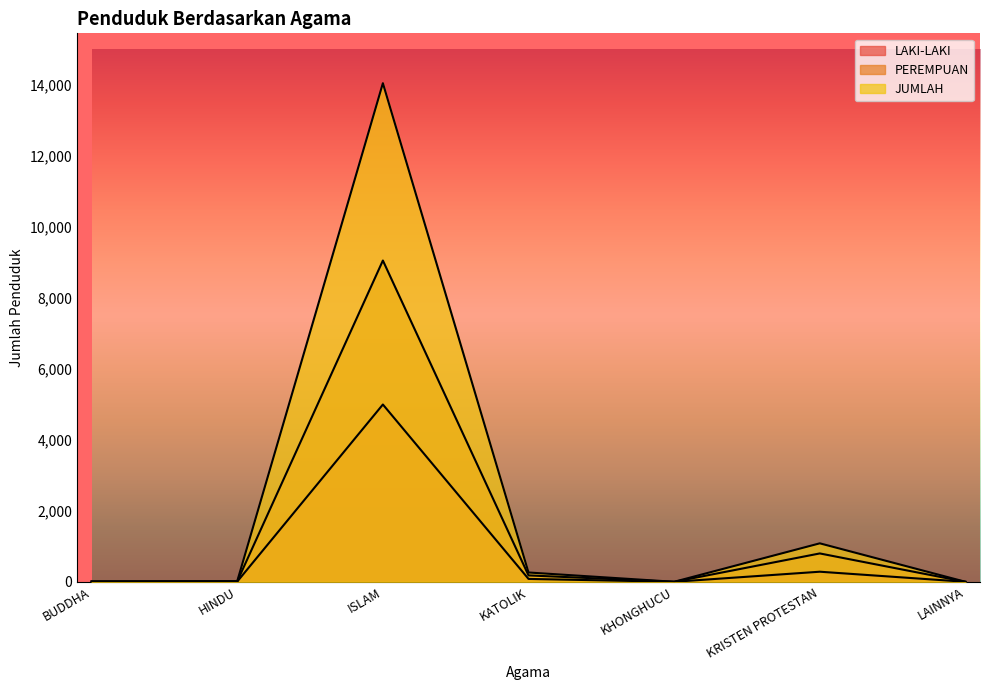

True or false: PEREMPUAN has a value of 390 at KRISTEN PROTESTAN.

False